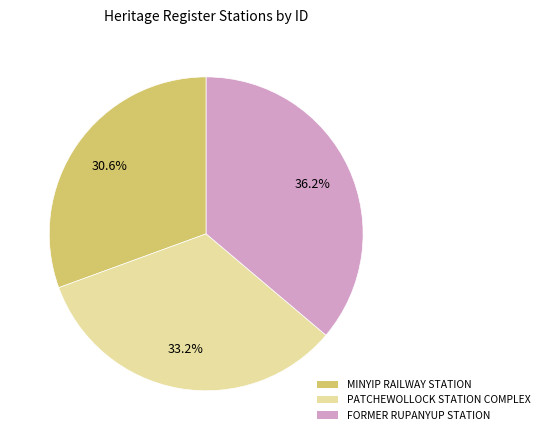

Is there a majority slice in this chart?

No